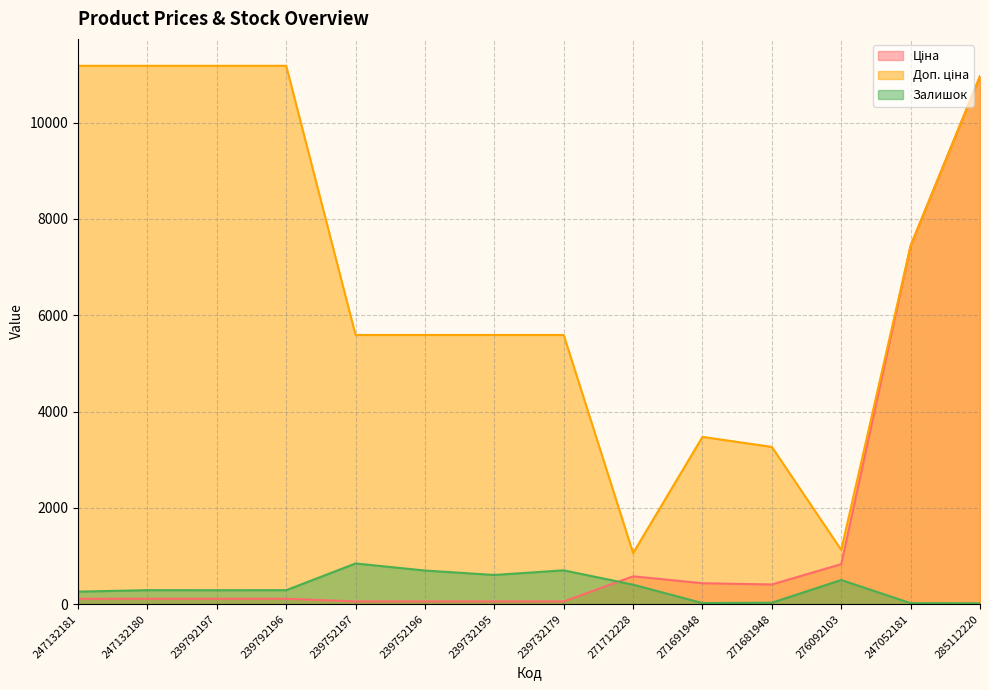

At which label is Доп. ціна closest to 6121?

239752197